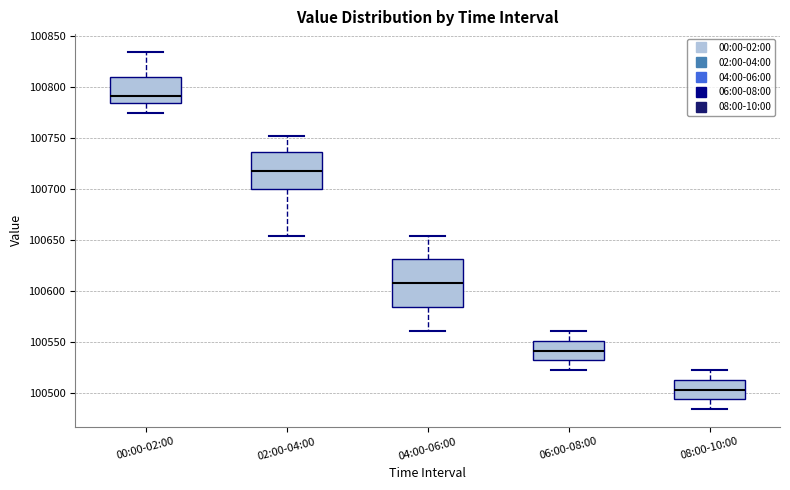

Where does the lower whisker of the box for 04:00-06:00 end on the y-axis? The values are not printed on the chart, so give them approximately, as read against the axis.

100560